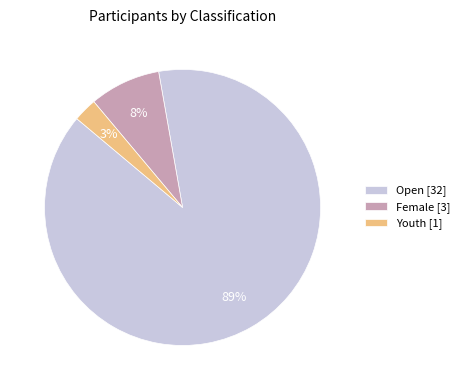

How many segments does this pie chart have?

3